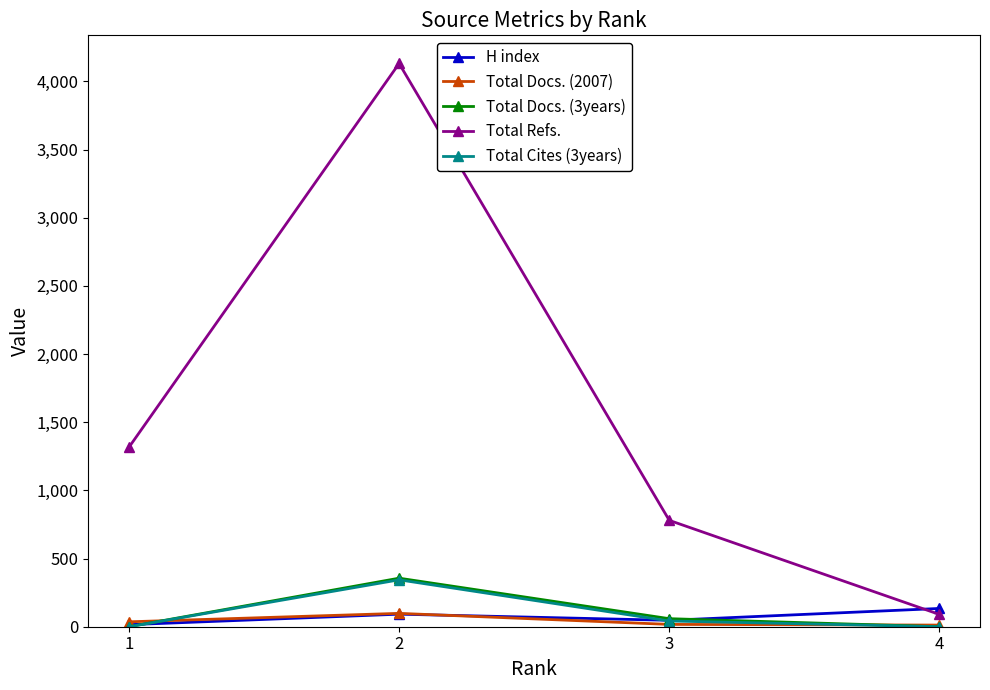

The value of H index at 1 is 8. True or false?

False